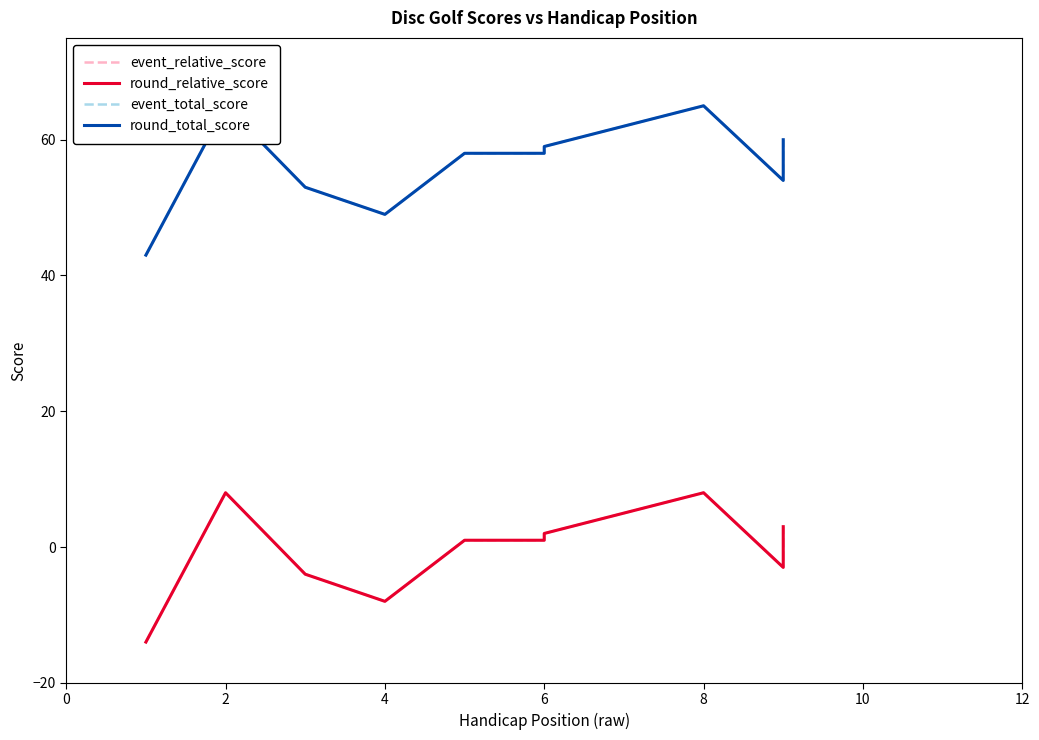

What is the smallest value displayed?

-14